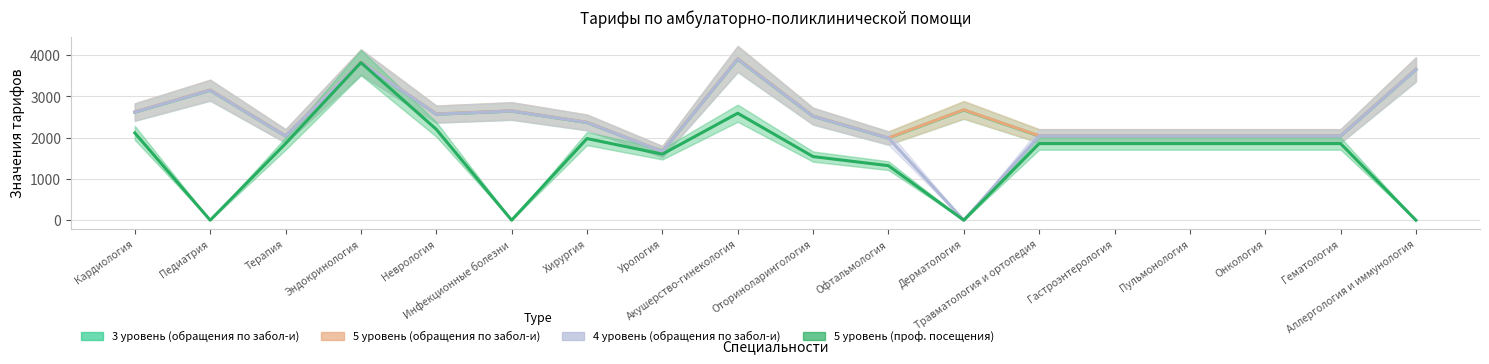

Is the value of col_31 (обращения по забол-и 4 уровень) at Эндокринология greater than the value of col_21 (обращения по забол-и 3 уровень) at Гастроэнтерология?

Yes